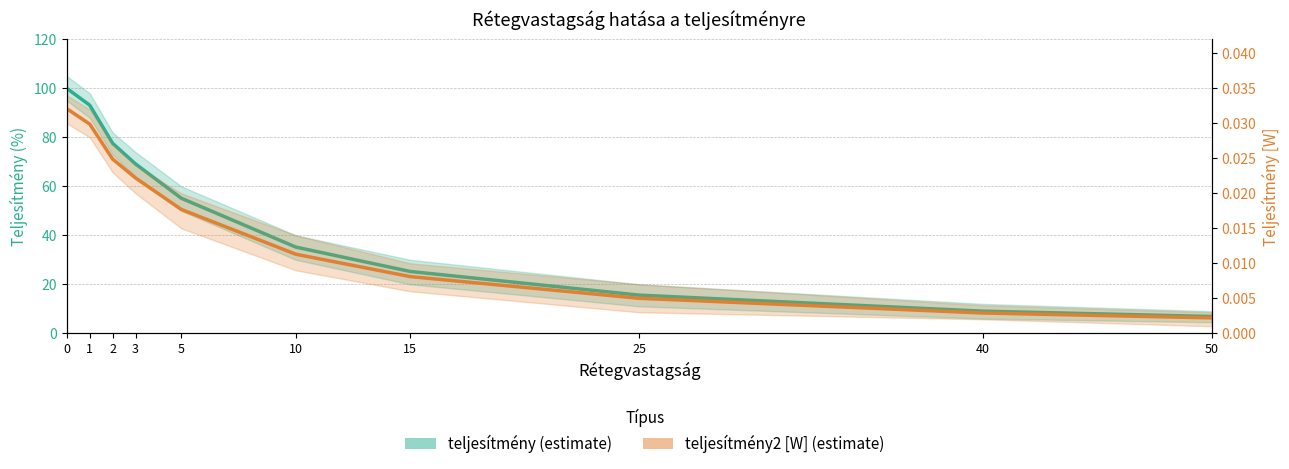

Reading left to right, transcribe all the data shown in this chart.

teljesítmény: 0=100.0	1=93.1	2=77.6	3=69.2	5=55.1	10=35.2	15=25.2	25=15.6	40=9.0	50=6.9
teljesítmény2 [W]: 0=0.0	1=0.0	2=0.0	3=0.0	5=0.0	10=0.0	15=0.0	25=0.0	40=0.0	50=0.0